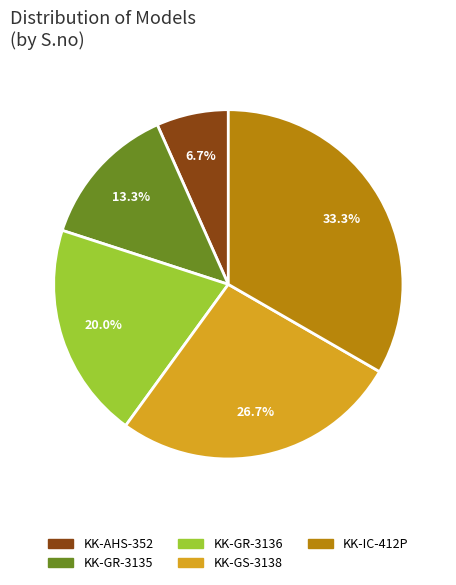

The KK-GR-3136 slice represents 20% of the pie. True or false?

True